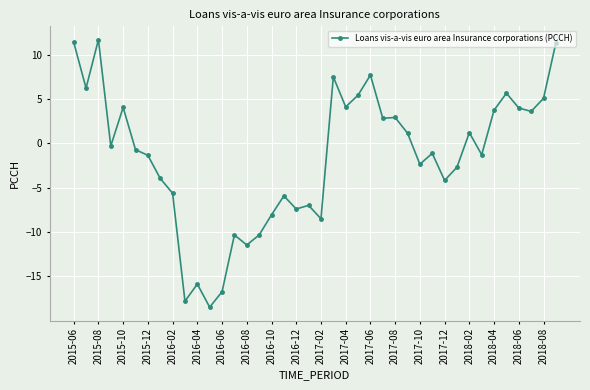

What is the difference between the maximum and second lowest values?

29.5